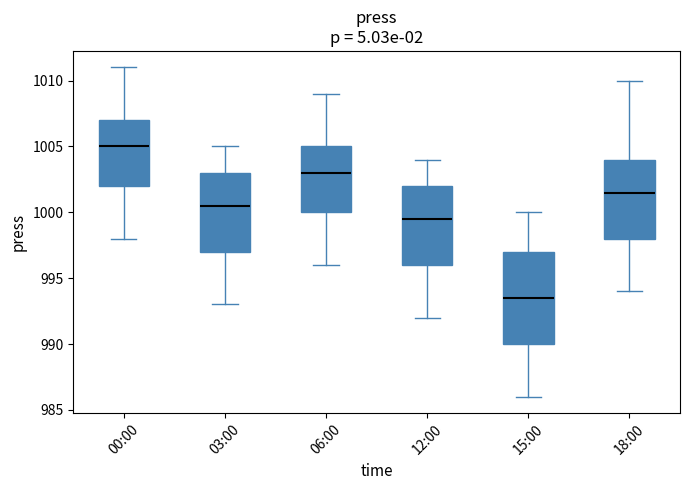

Reading left to right, transcribe this box plot: for each box, give where its median line is, the range the box spans, and where its two whiskers end, as read against the y-axis. The values are not printed on the chart, so give them approximately, as read against the axis.

00:00: median 1005.0, box 1002.0 to 1007.0, whiskers 998.0 to 1011.0
03:00: median 1000.5, box 997.0 to 1003.0, whiskers 993.0 to 1005.0
06:00: median 1003.0, box 1000.0 to 1005.0, whiskers 996.0 to 1009.0
12:00: median 999.5, box 996.0 to 1002.0, whiskers 992.0 to 1004.0
15:00: median 993.5, box 990.0 to 997.0, whiskers 986.0 to 1000.0
18:00: median 1001.5, box 998.0 to 1004.0, whiskers 994.0 to 1010.0